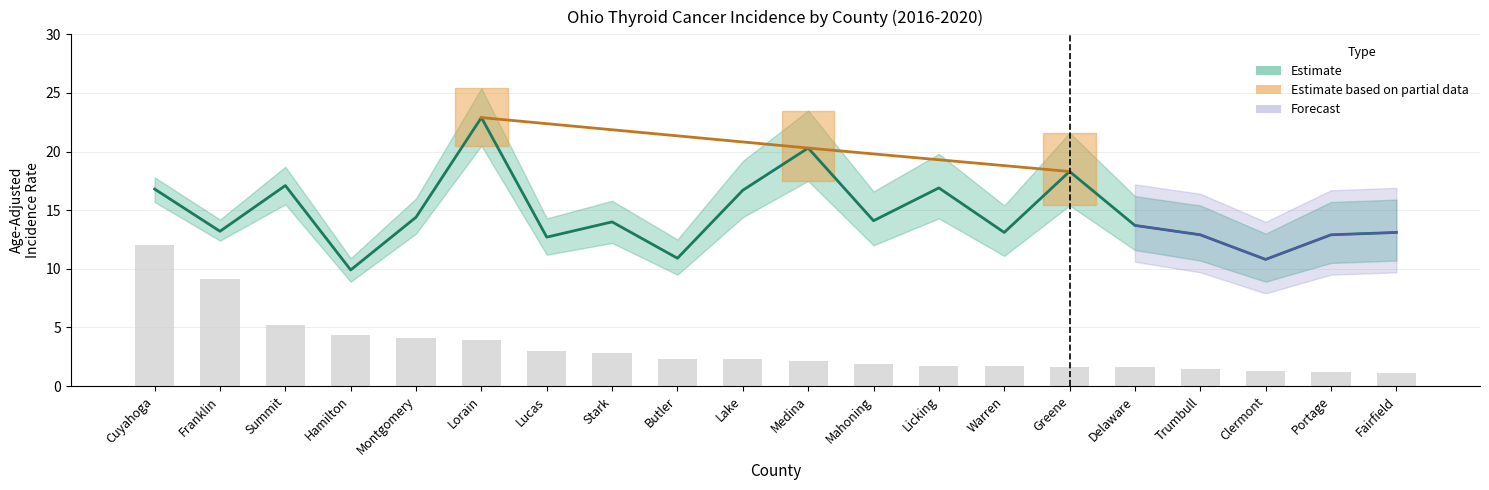

Reading left to right, list all the values displayed in this chart.

Age-Adjusted Rate: Cuyahoga=16.8	Franklin=13.2	Summit=17.1	Hamilton=9.9	Montgomery=14.4	Lorain=22.9	Lucas=12.7	Stark=14.0	Butler=10.9	Lake=16.7	Medina=20.3	Mahoning=14.1	Licking=16.9	Warren=13.1	Greene=18.3	Delaware=13.7	Trumbull=12.9	Clermont=10.8	Portage=12.9	Fairfield=13.1
Avg Annual Count: Cuyahoga=12.0	Franklin=9.1	Summit=5.2	Hamilton=4.4	Montgomery=4.1	Lorain=4.0	Lucas=3.0	Stark=2.9	Butler=2.3	Lake=2.3	Medina=2.1	Mahoning=1.9	Licking=1.7	Warren=1.7	Greene=1.6	Delaware=1.6	Trumbull=1.5	Clermont=1.3	Portage=1.2	Fairfield=1.1